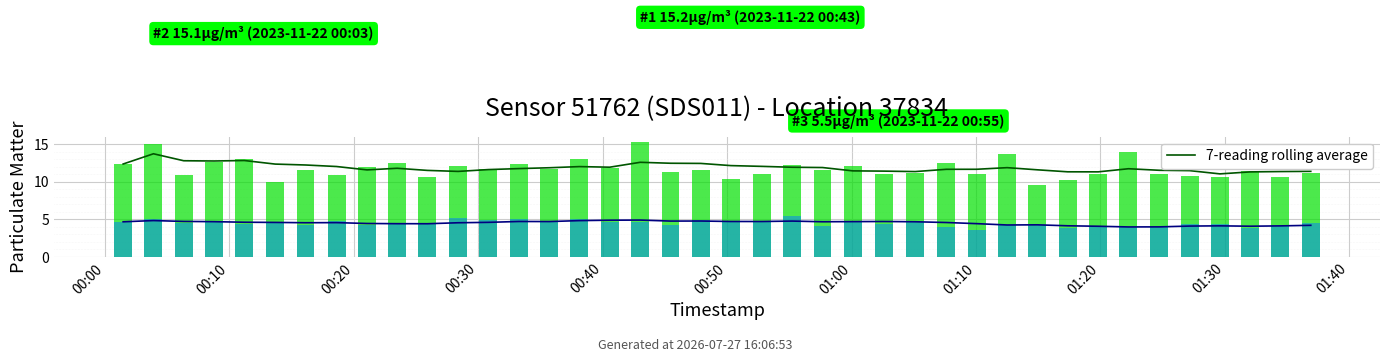

What is the total value across all series at 01:10?

16.6